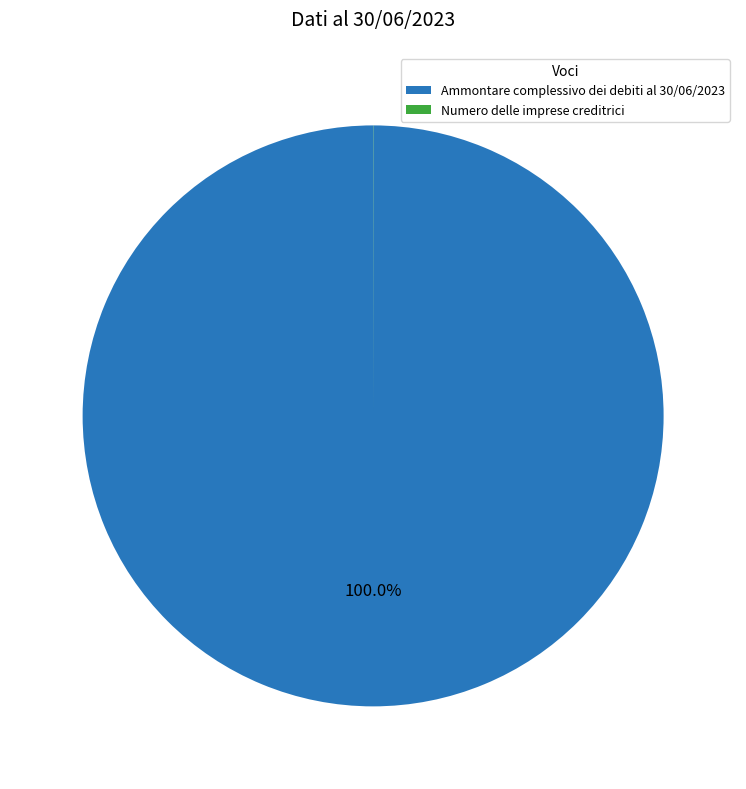

Which slice is the largest?

Ammontare complessivo dei debiti al 30/06/2023